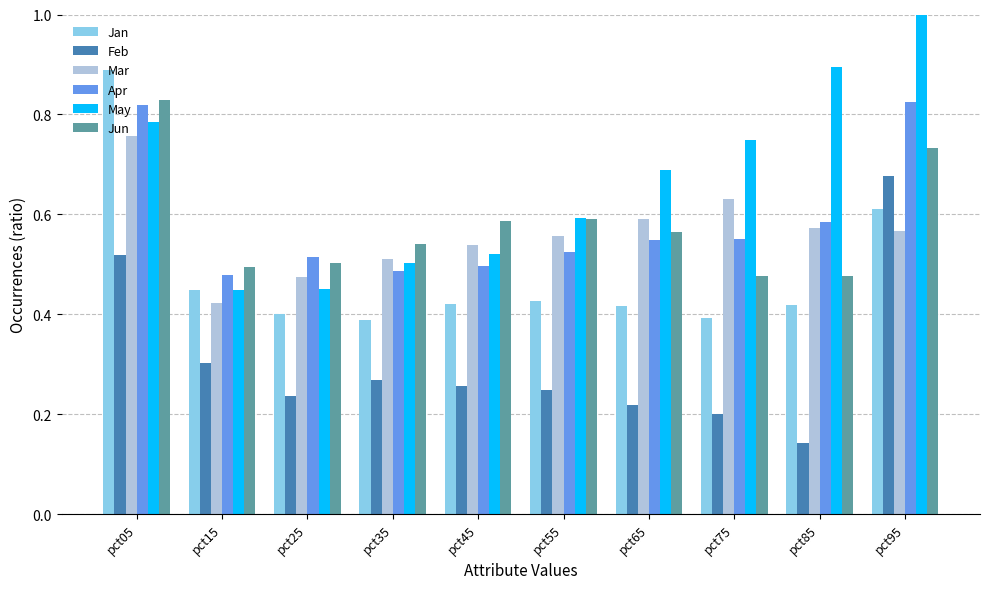

What is the value of the Jun bar at the 10th from the left?

0.7